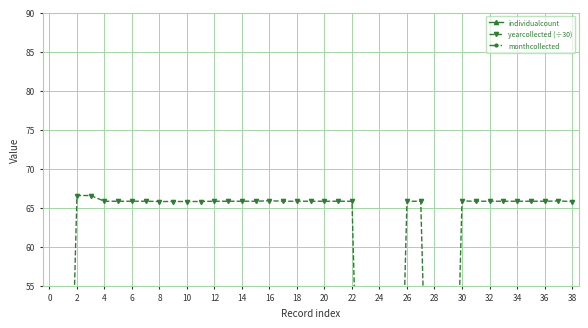

What is the difference between the maximum and minimum values in the yearcollected (÷30) series?

66.6